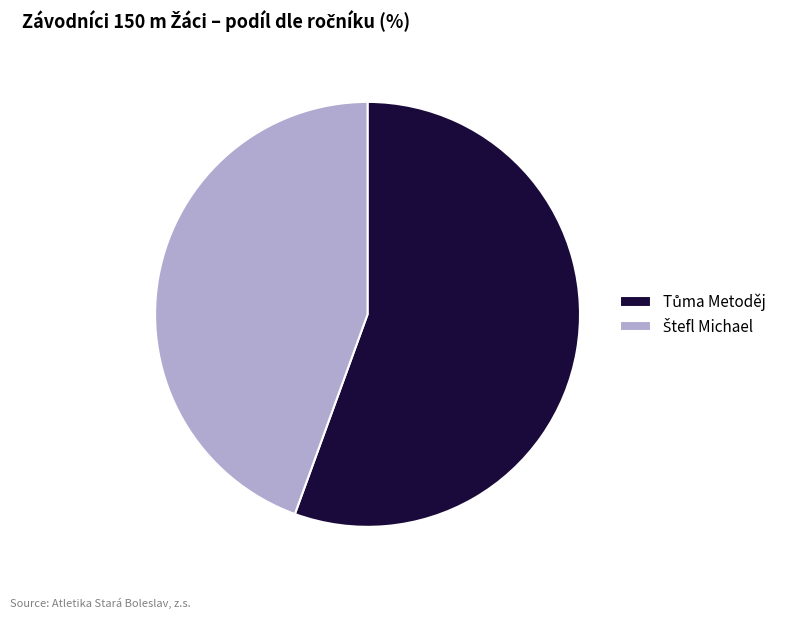

Is there any slice that represents more than half of the pie?

Yes